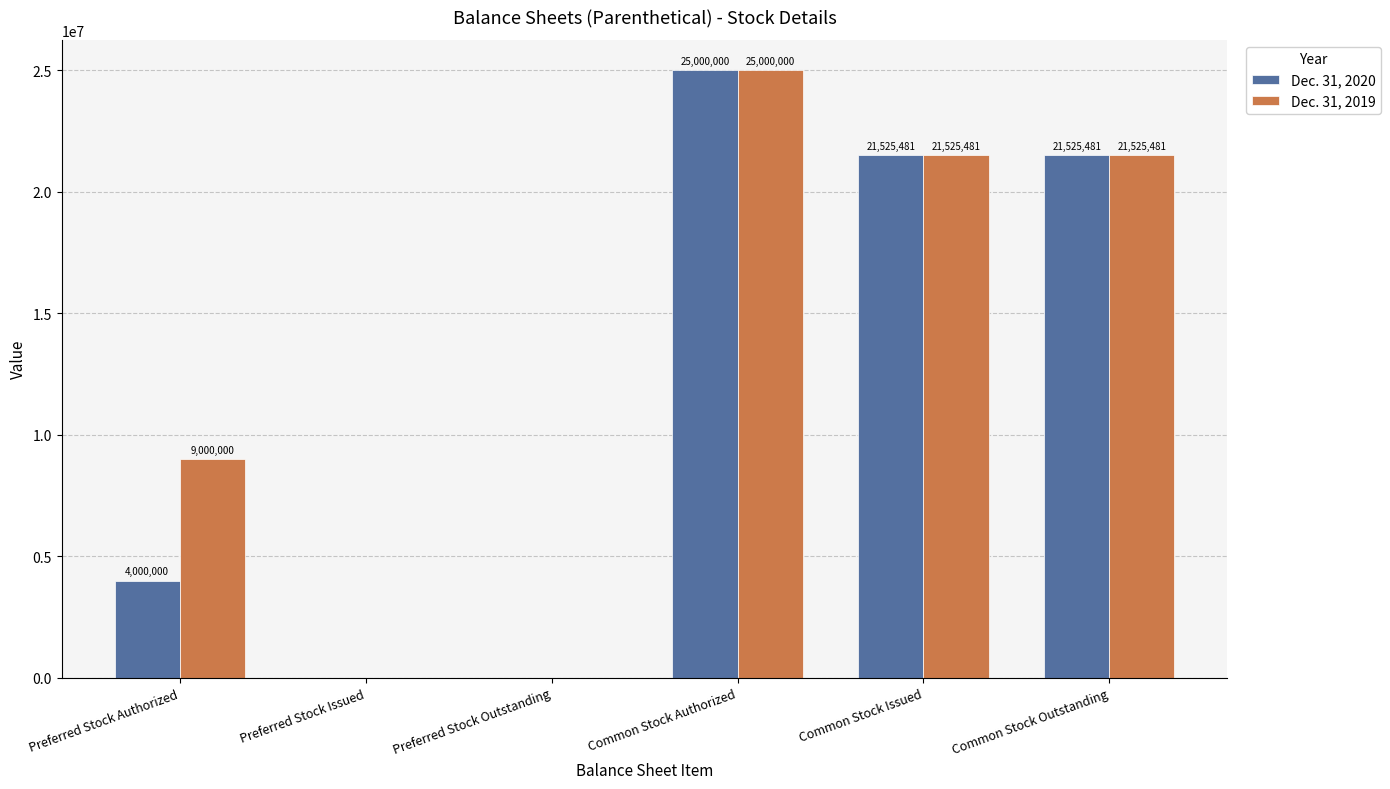

What is the greatest value displayed?

25000000